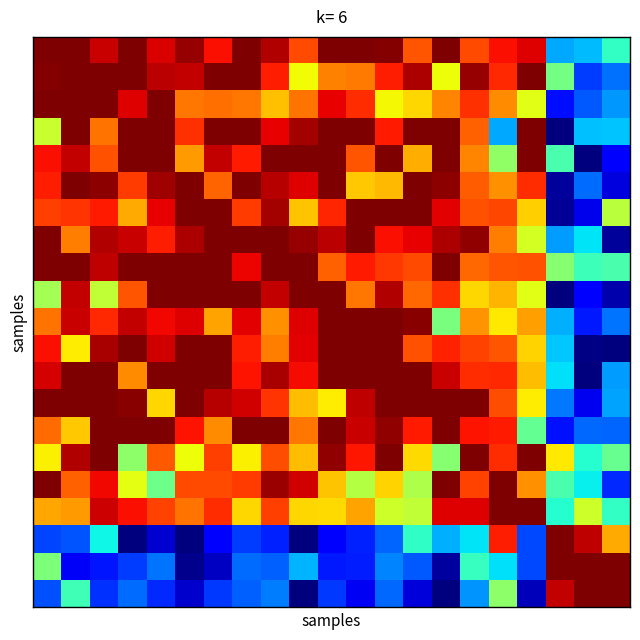

Which series has the widest spread of values?

row_3